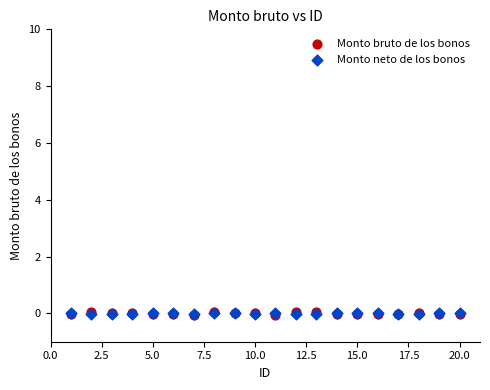

Which series has the widest spread of Y values?

Monto bruto de los bonos